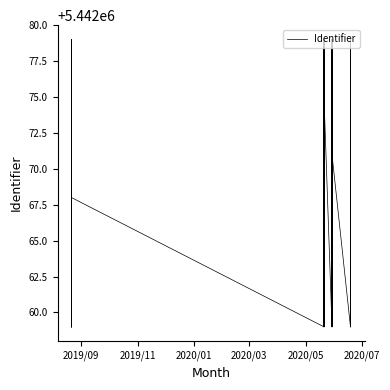

Is it true that the value at 2020-05-29 15:48:26 is 3414747?

False